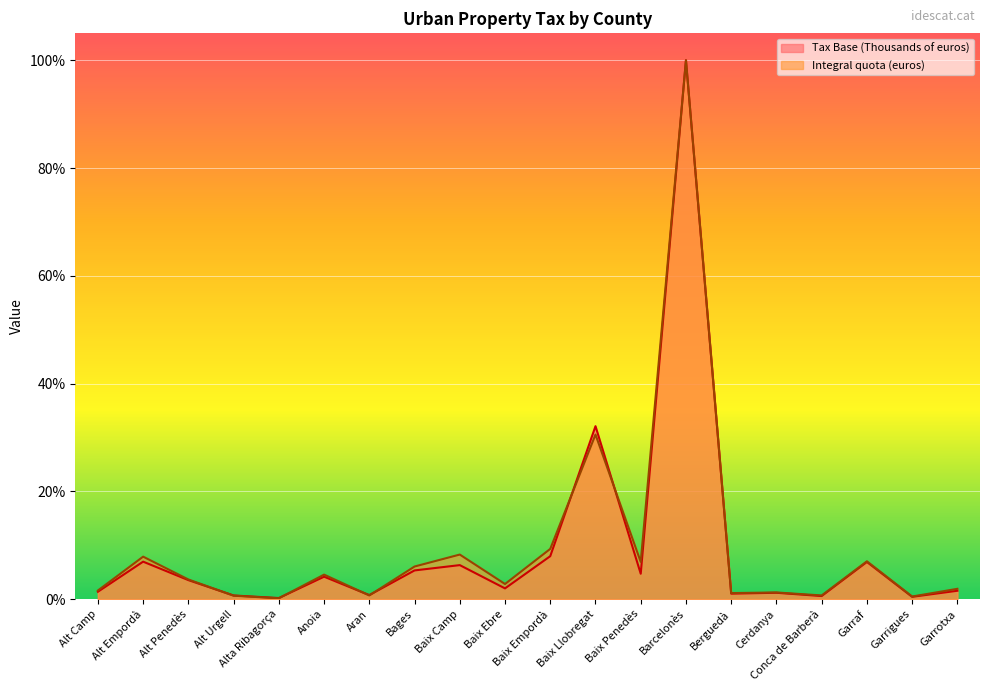

Where does the Tax Base (Thousands of euros) series first go above 3?

Alt Empordà